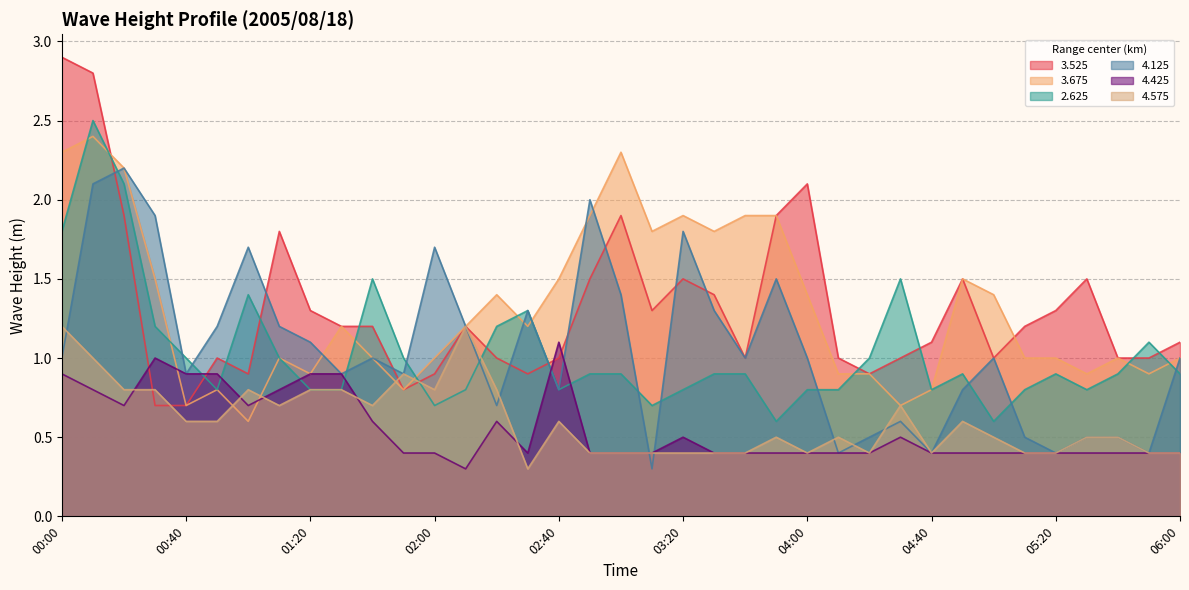

Does the chart have visible grid lines?

Yes